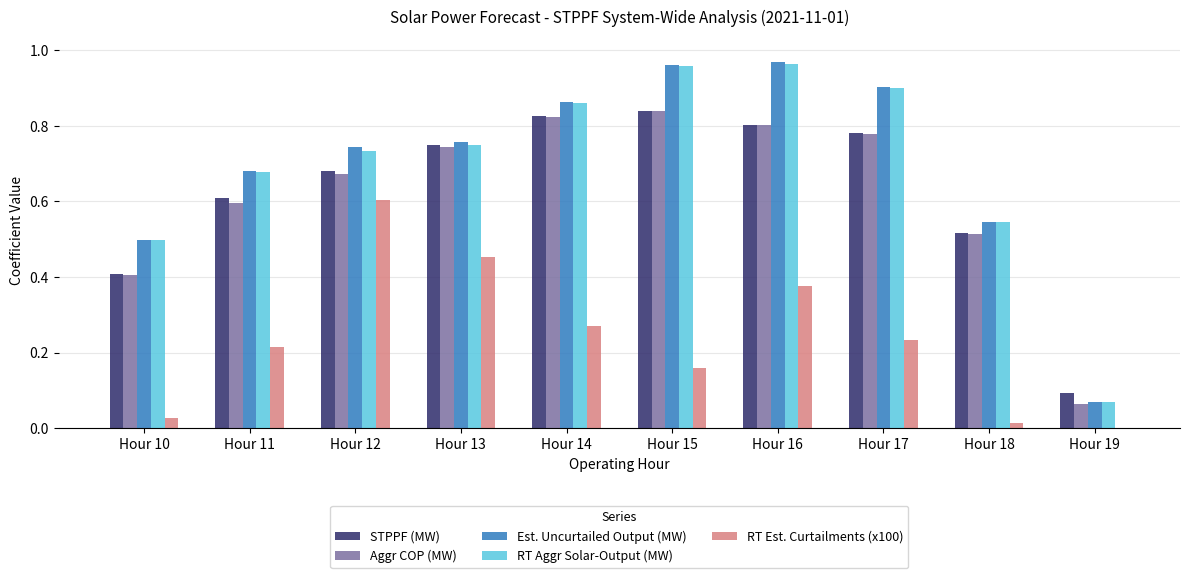

Is the value of STPPF (MW) at Hour 17 greater than the value of RT Aggr Solar-Output (MW) at Hour 16?

No